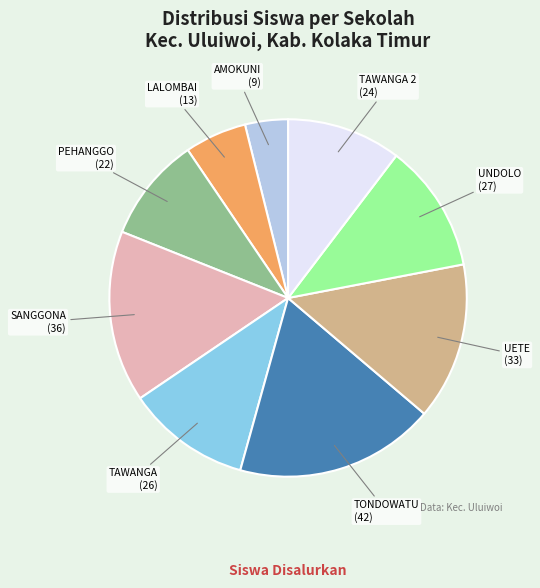

The SANGGONA slice represents 16% of the pie. True or false?

True